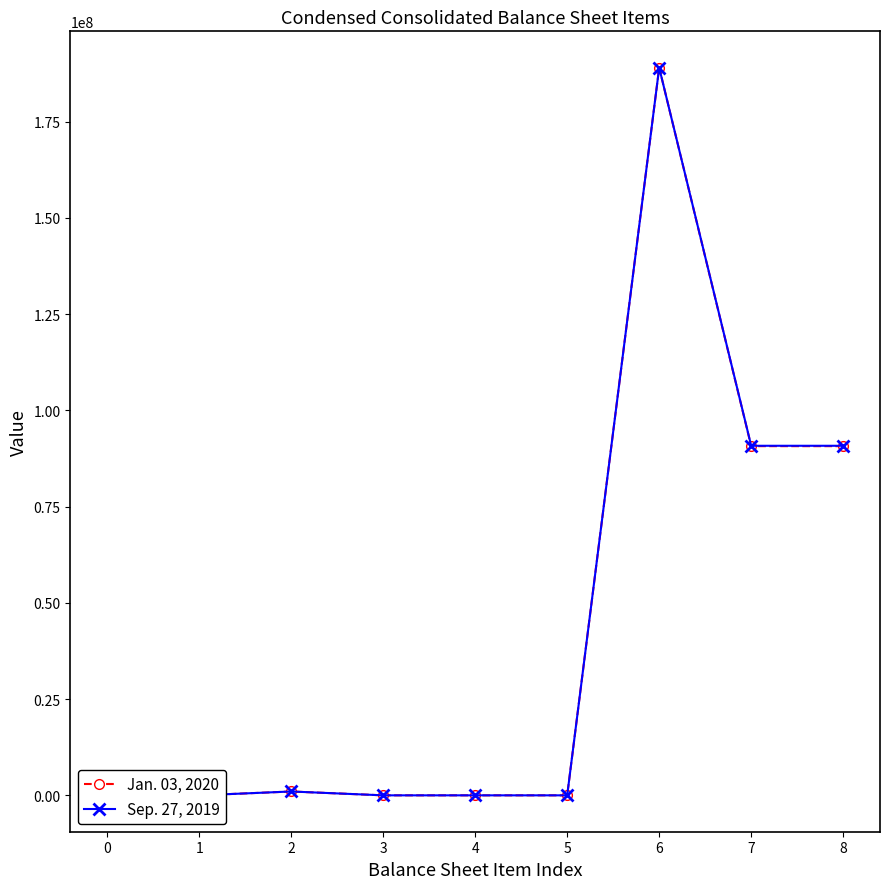

Is the value of Sep. 27, 2019 at 4 greater than the value of Jan. 03, 2020 at 8?

No